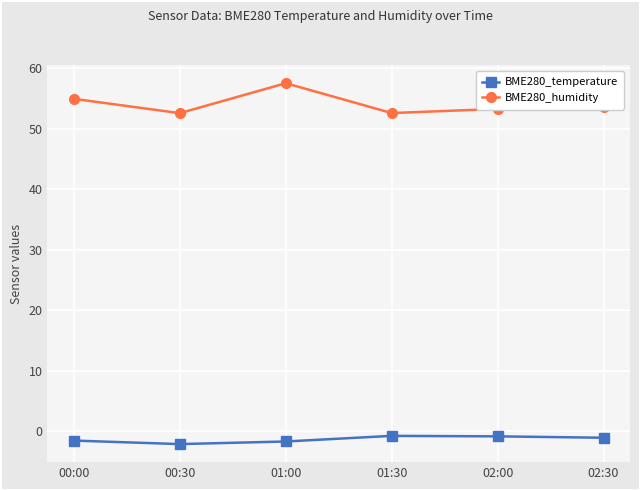

At which label does BME280_humidity reach its peak?

01:00